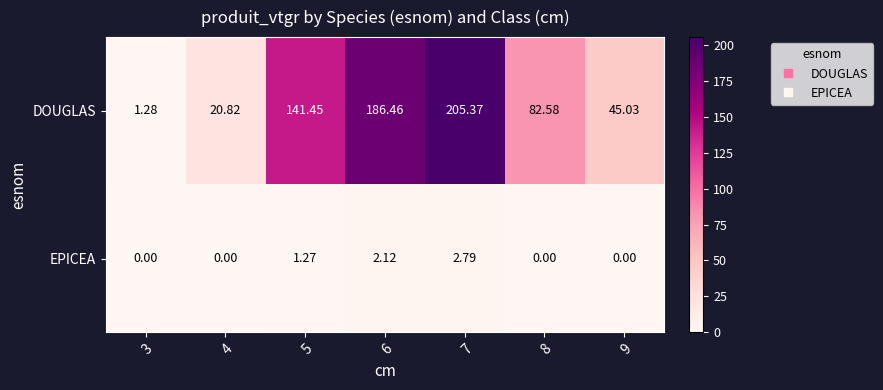

How many distinct data groups are displayed?

2